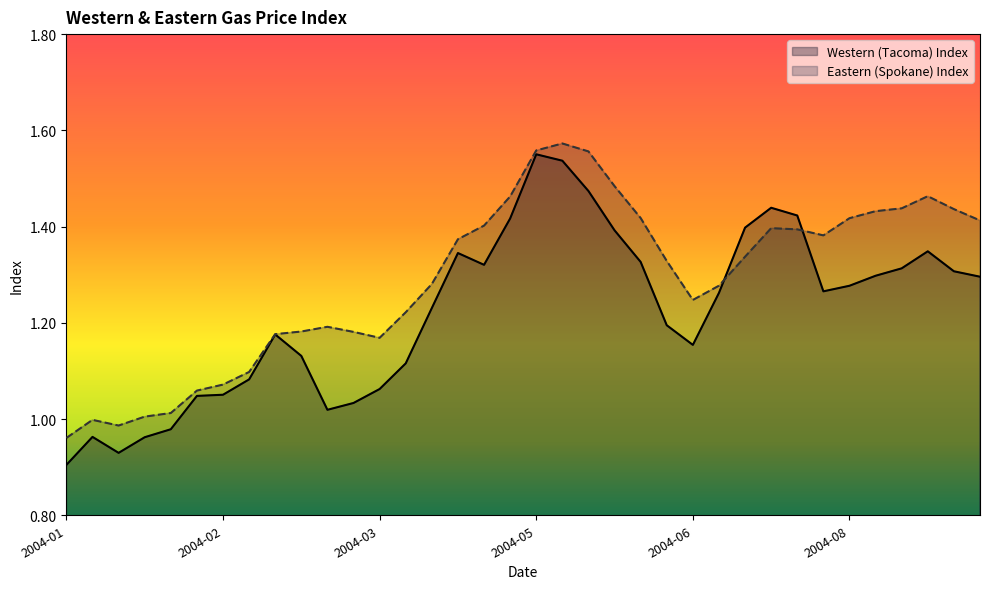

Which series has the largest range (max minus min)?

Western (Tacoma) Index